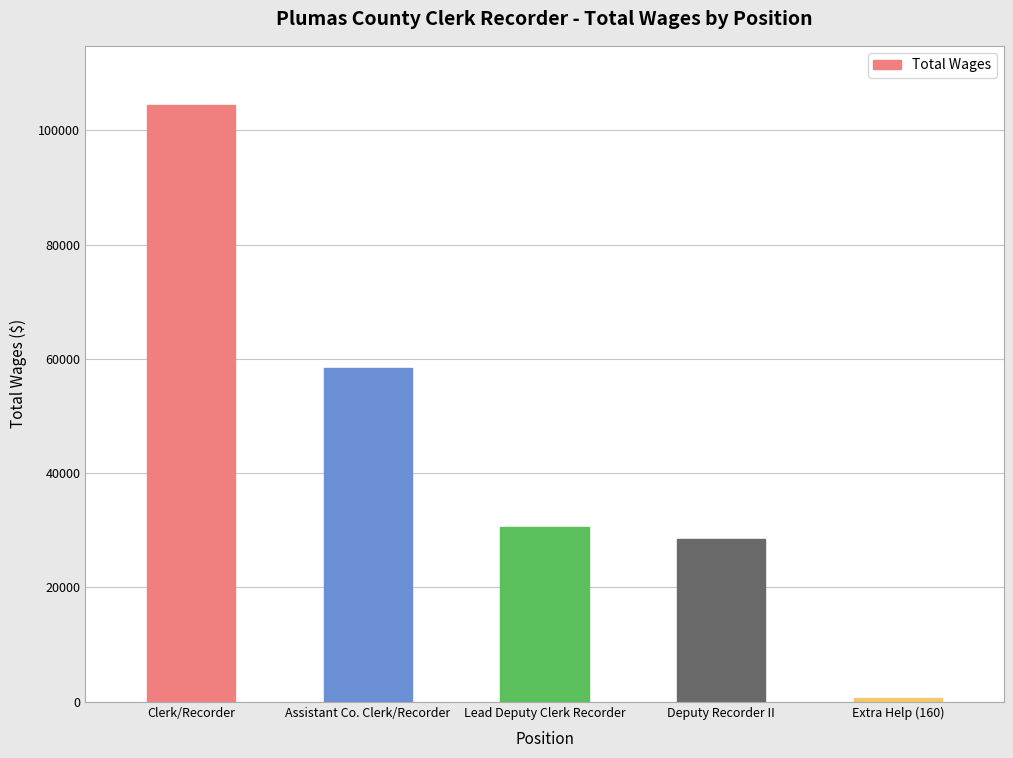

How many bars are there in total?

5